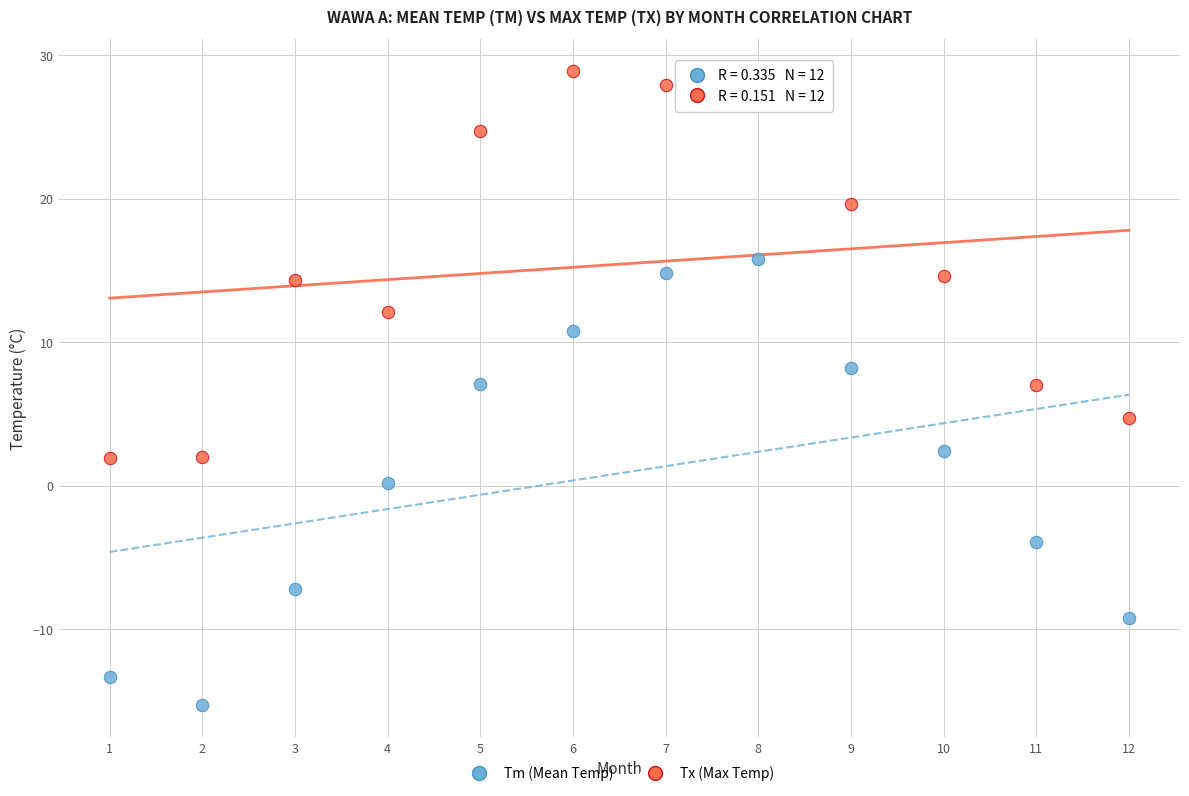

Which series contains the highest Y value?

Tx (Max Temp)